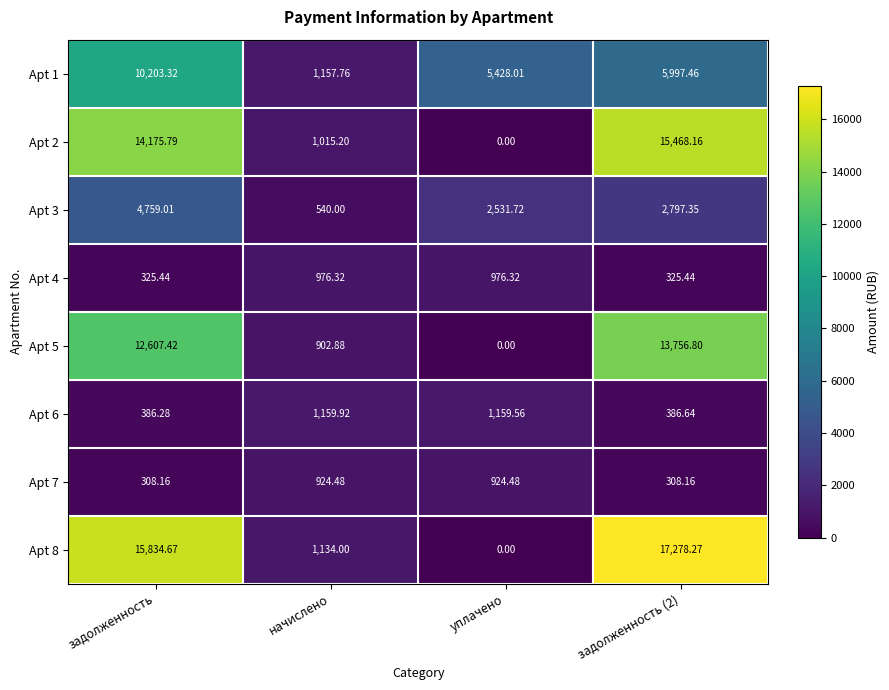

What is the maximum value shown in the chart?

17278.3